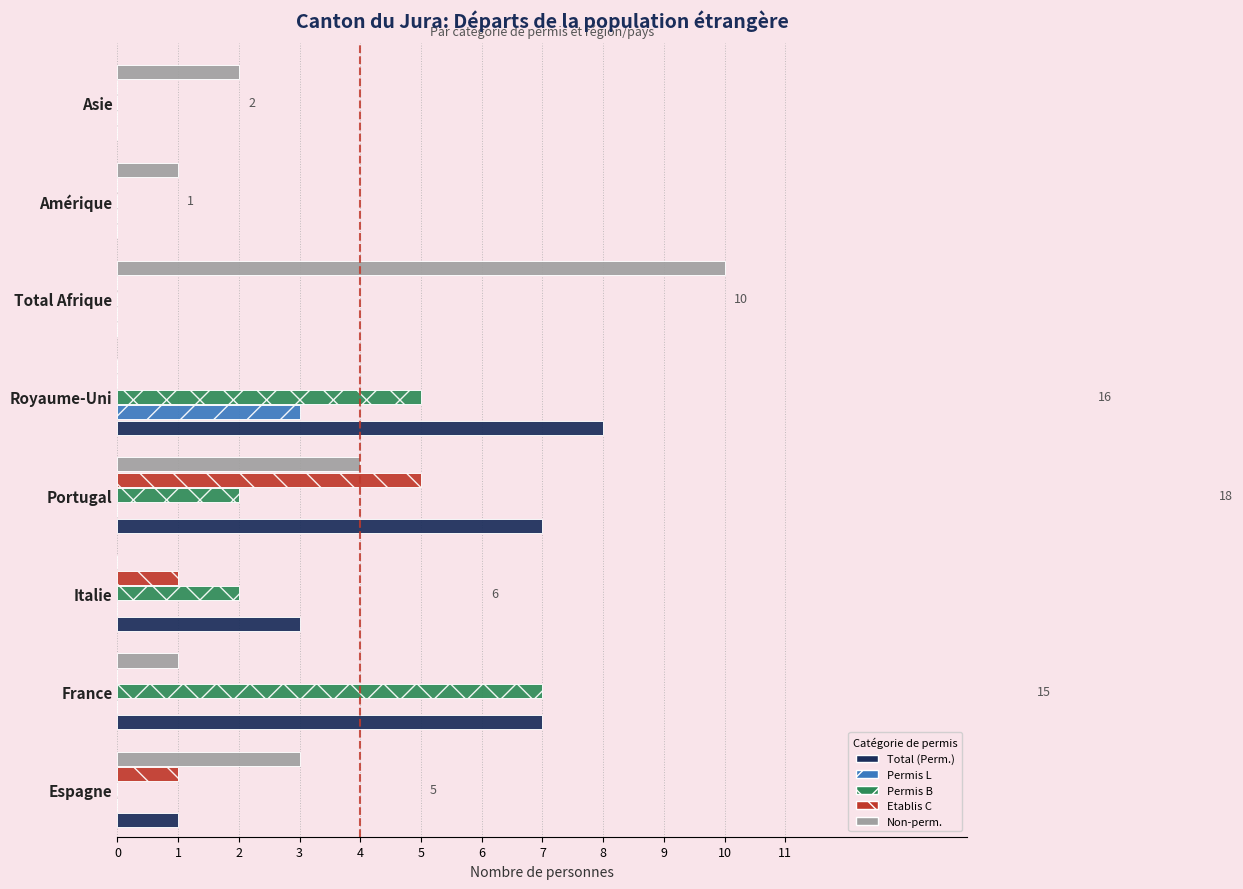

The Etablis C series shows -2 at France. True or false?

False